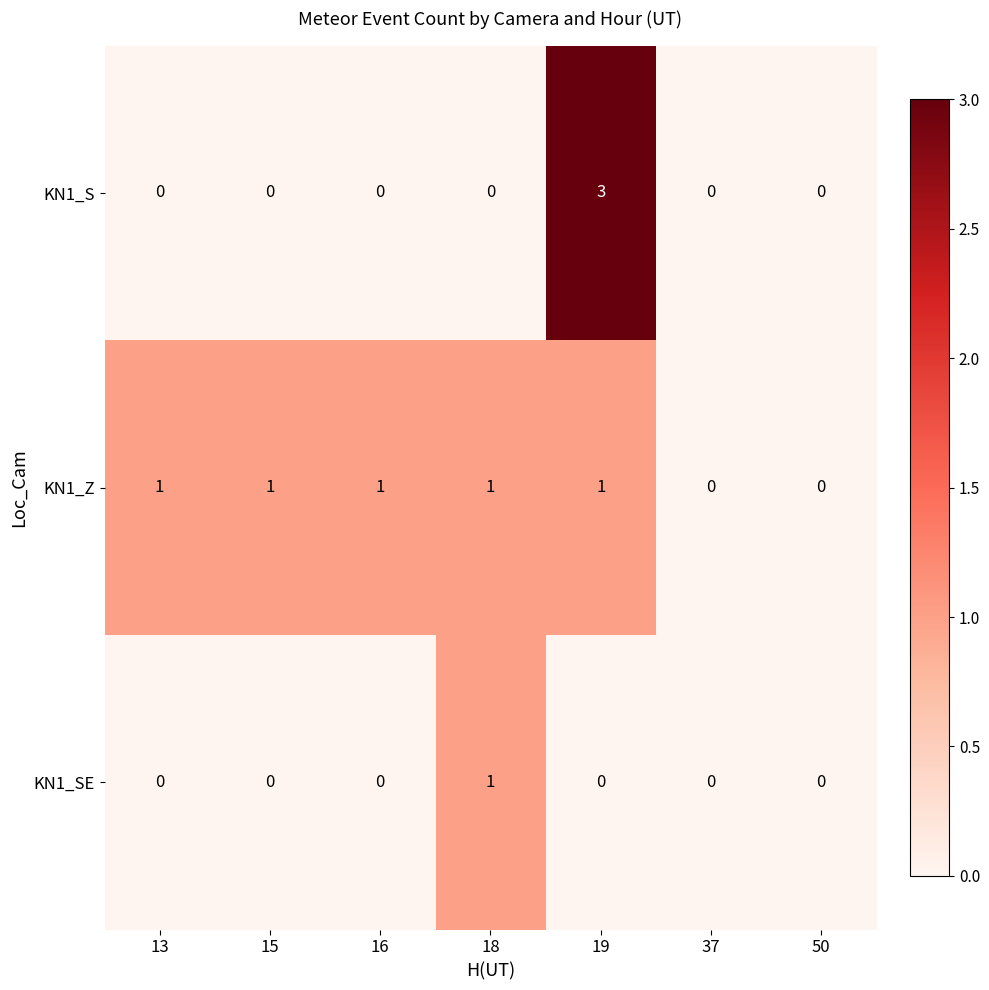

Reading left to right, extract all data points from this chart.

KN1_S: 0	0	0	0	3	0	0
KN1_Z: 1	1	1	1	1	0	0
KN1_SE: 0	0	0	1	0	0	0